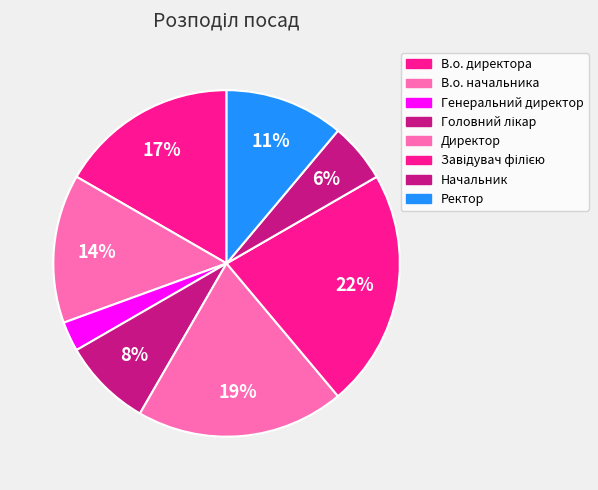

To the nearest percent, what is the difference between the largest and smallest slice percentages?

19%